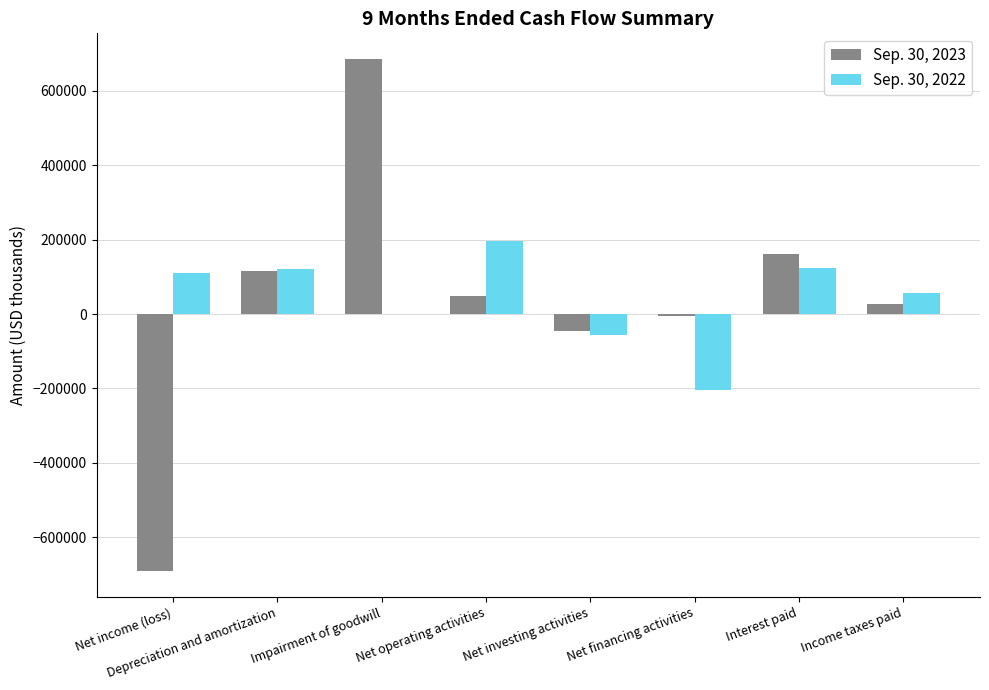

Is the value of Sep. 30, 2022 at Depreciation and amortization greater than the value of Sep. 30, 2023 at Income taxes paid?

Yes